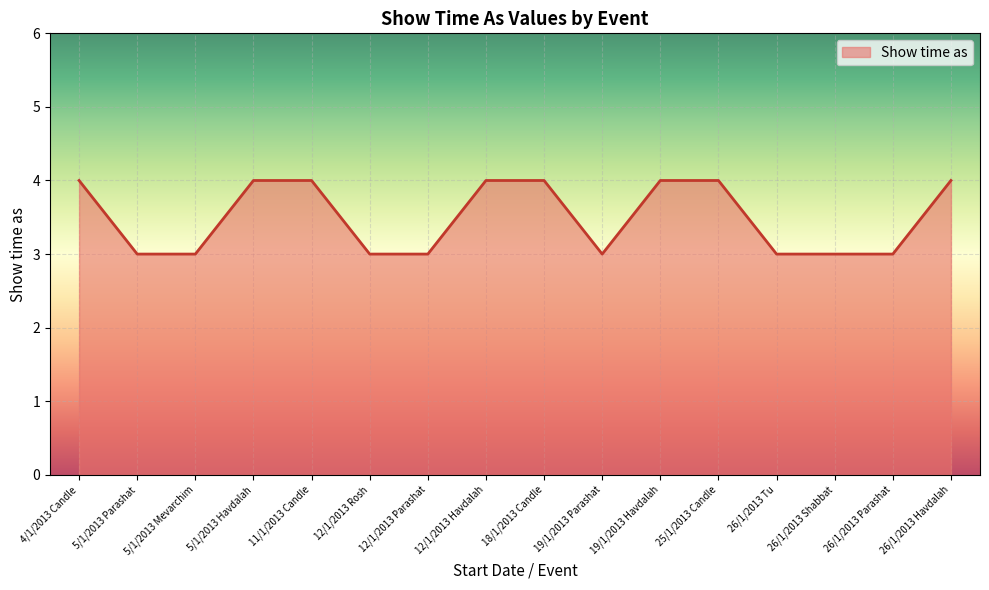

What is the difference between the second highest and second lowest values?

1